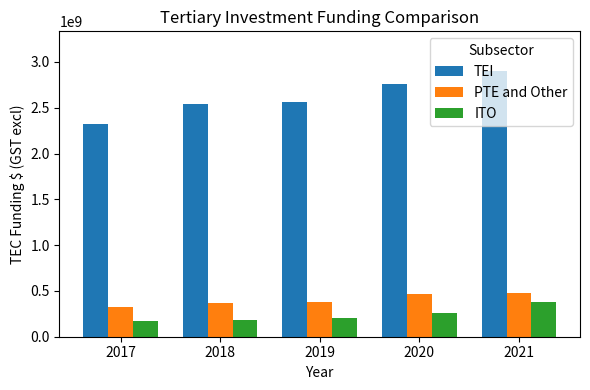

Which series has the widest spread of values?

TEI